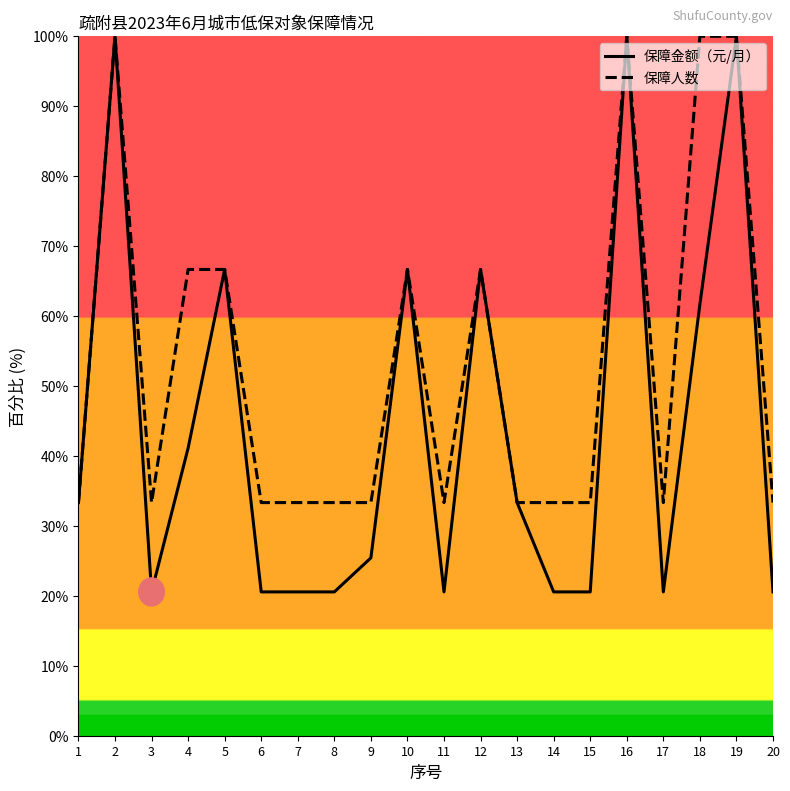

What is the total value across all series at 1?

66.7